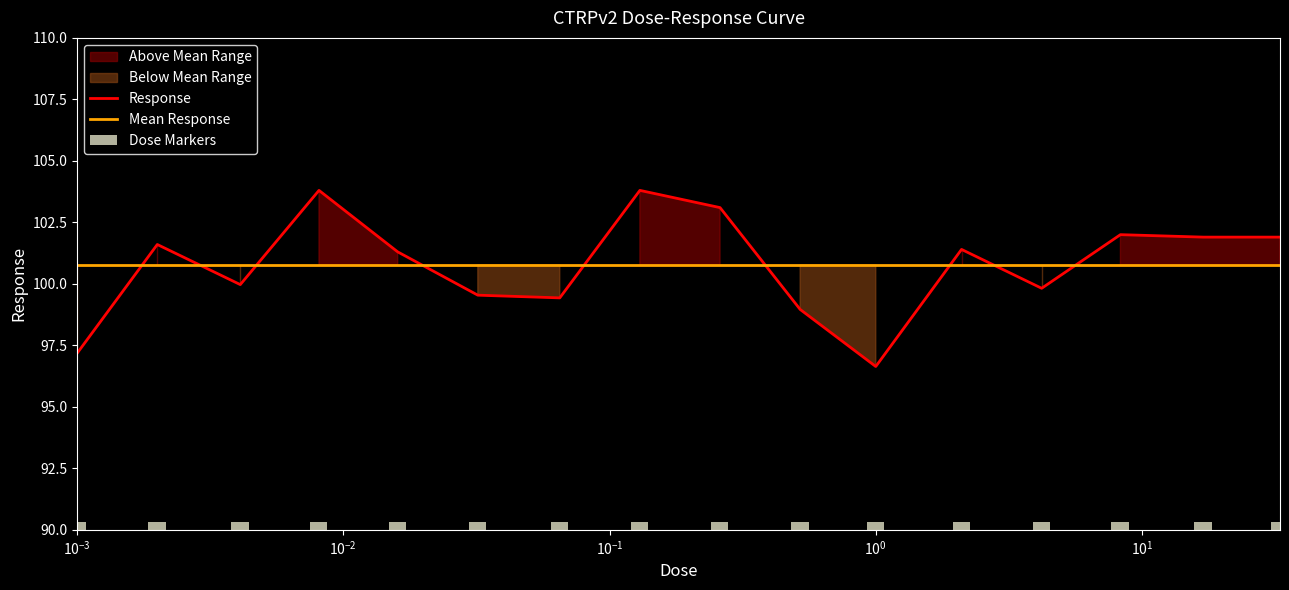

What is the maximum value for Mean Response?

100.8